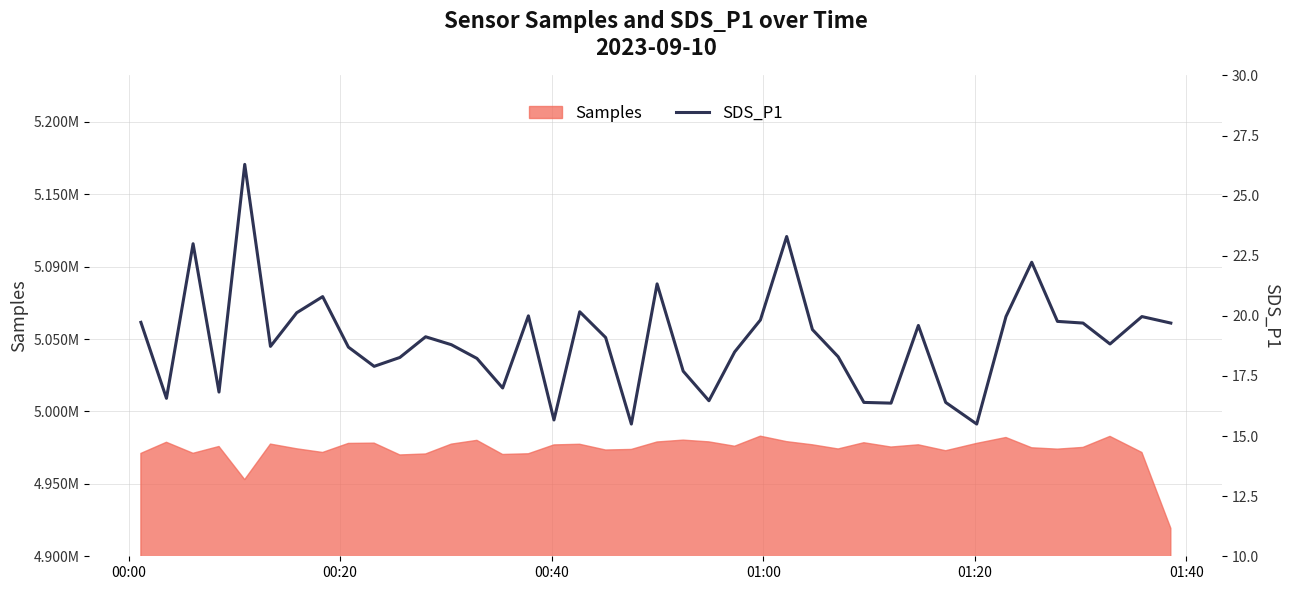

Reading left to right, list all the values displayed in this chart.

19.7	16.6	23.0	16.8	26.3	18.7	20.1	20.8	18.7	17.9	18.3	19.1	18.8	18.2	17.0	20.0	15.7	20.2	19.1	15.5	21.3	17.7	16.5	18.5	19.8	23.3	19.4	18.3	16.4	16.4	19.6	16.4	15.5	20.0	22.2	19.8	19.7	18.8	20.0	19.7